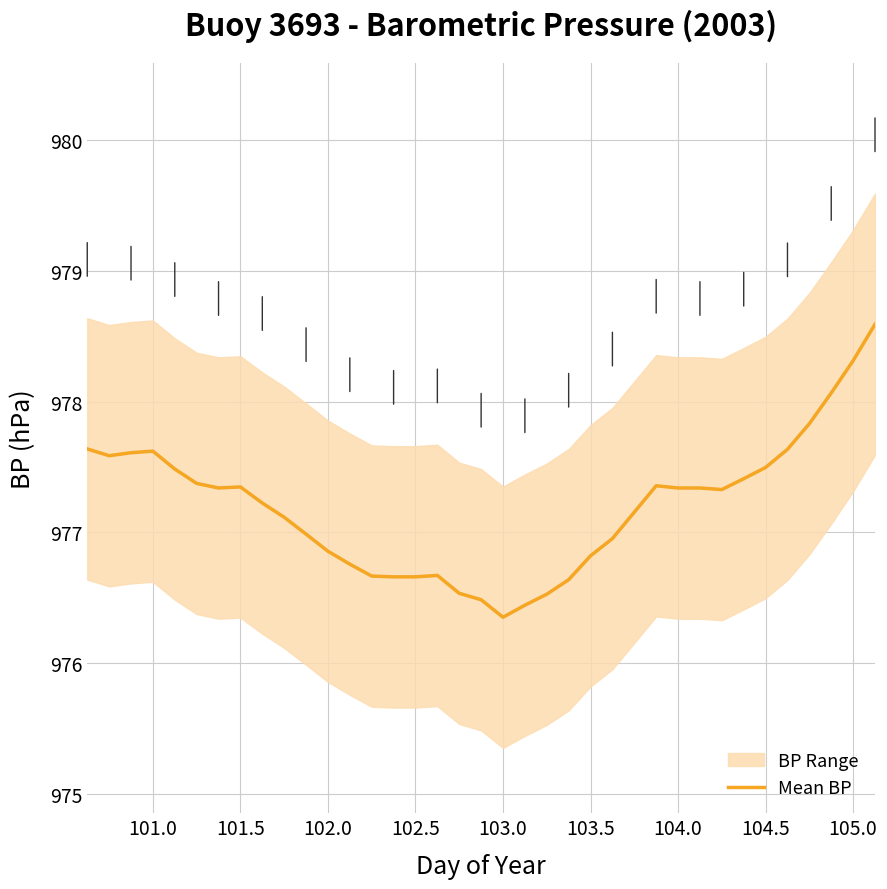

What is the minimum value for Mean BP?

976.4